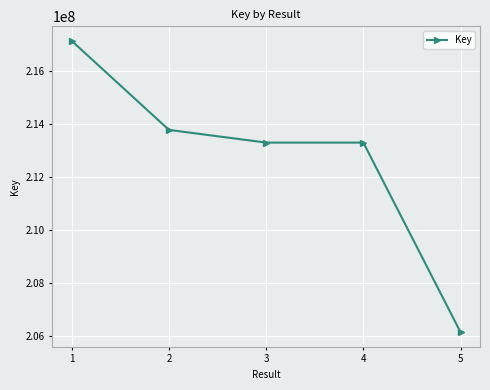

What is the maximum value shown in the chart?

217139316